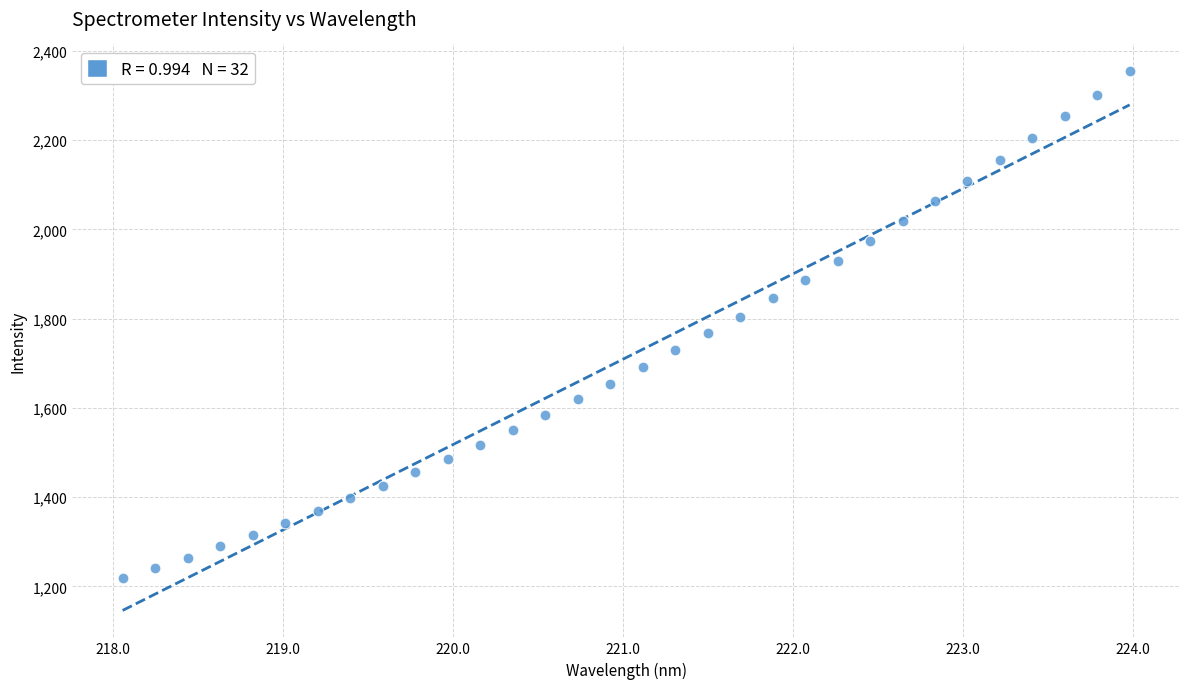

What is the range of Y values (max minus min)?

1135.1